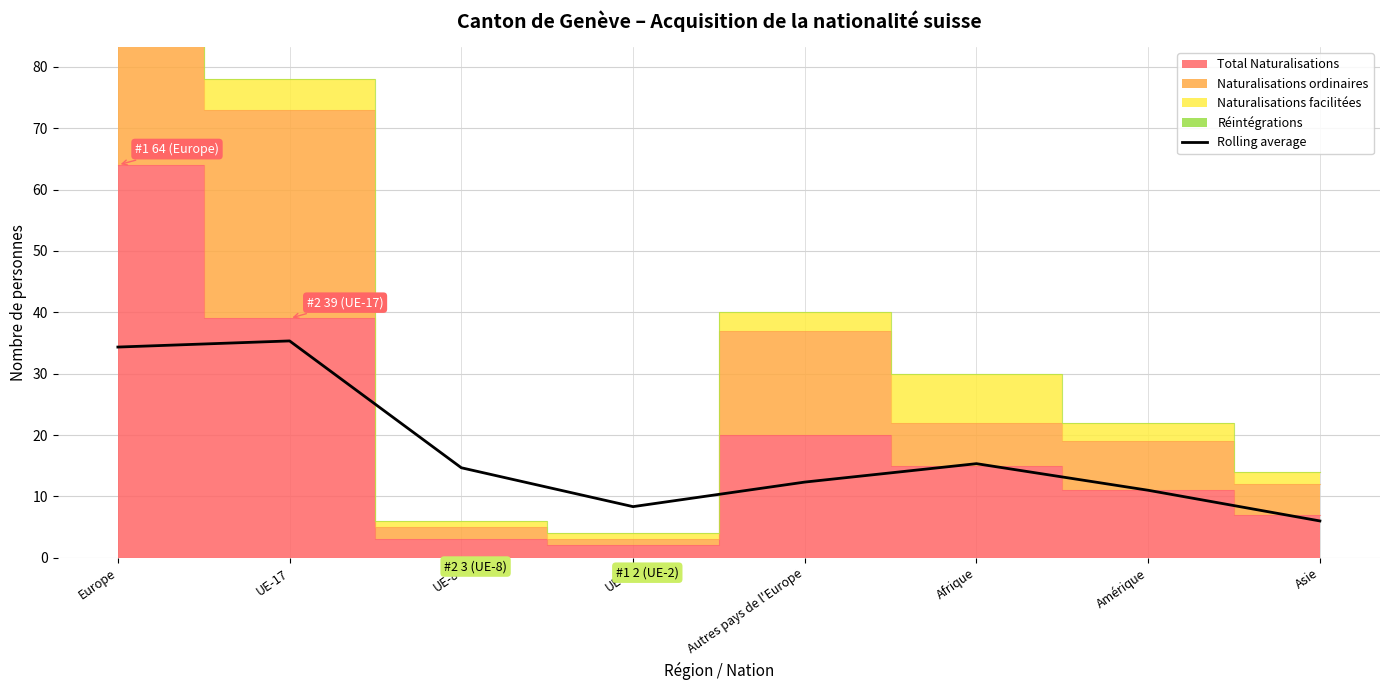

At which label does the data first exceed 14?

Europe